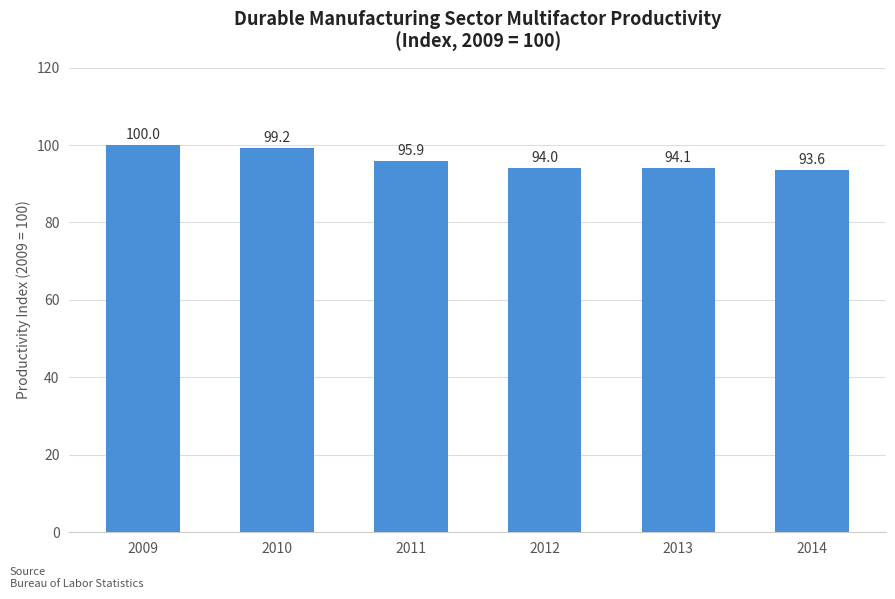

What is the smallest value displayed?

93.6